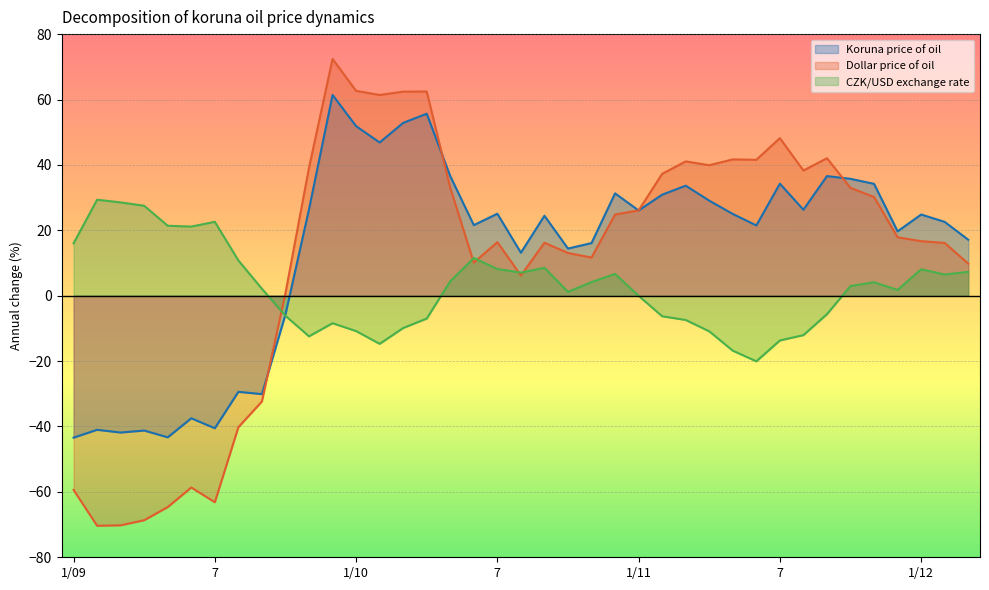

Reading left to right, list all the values displayed in this chart.

Koruna price of oil: -43.4	-41.0	-41.9	-41.2	-43.3	-37.5	-40.5	-29.4	-30.1	-5.7	26.4	61.4	51.9	46.9	52.9	55.7	36.6	21.6	25.1	13.1	24.5	14.4	16.1	31.3	26.1	30.9	33.6	29.1	25.0	21.5	34.2	26.3	36.6	35.7	34.2	19.7	24.8	22.6	17.1
Dollar price of oil: -59.4	-70.4	-70.2	-68.7	-64.6	-58.7	-63.2	-40.2	-32.3	0.8	39.1	72.4	62.6	61.4	62.4	62.4	33.0	10.1	16.4	6.2	16.2	13.1	11.7	24.8	26.1	37.3	41.1	39.9	41.7	41.6	48.2	38.3	42.0	33.0	30.2	17.9	16.7	16.1	9.8
CZK/USD exchange rate: 16.0	29.3	28.5	27.5	21.4	21.1	22.6	10.8	2.1	-6.2	-12.4	-8.4	-10.8	-14.7	-9.9	-7.0	4.4	11.5	8.2	7.1	8.5	1.2	4.1	6.7	-0.0	-6.3	-7.4	-10.9	-16.8	-20.1	-13.7	-12.1	-5.6	3.0	4.1	1.8	8.1	6.5	7.3